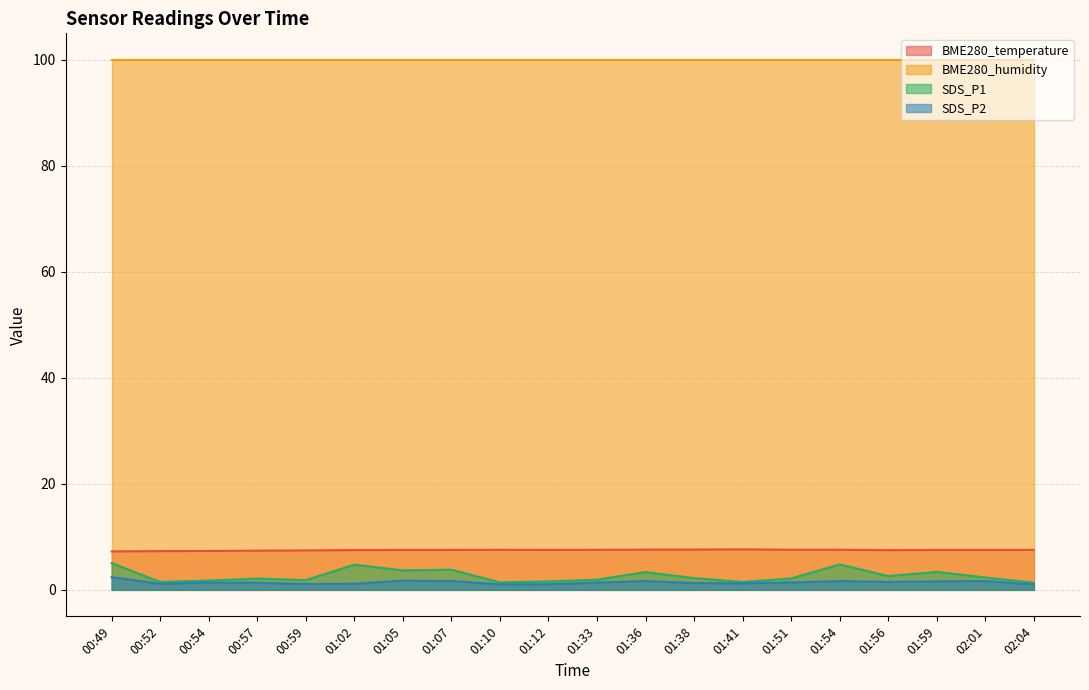

What are all the series names shown in the legend?

BME280_temperature, BME280_humidity, SDS_P1, SDS_P2